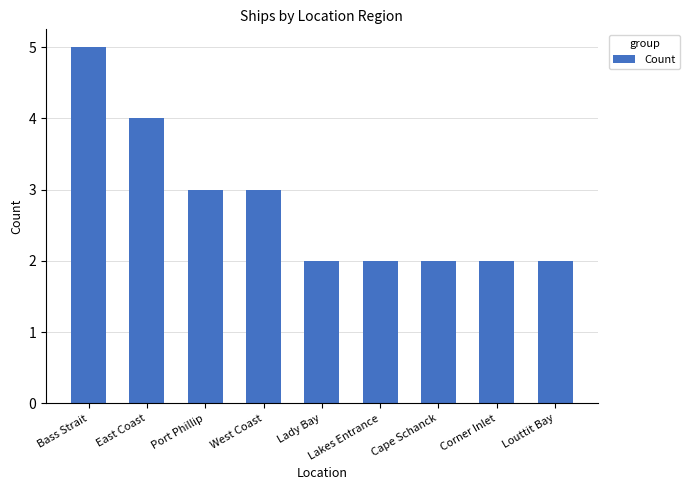

What is the ratio of the value at Bass Strait to the value at East Coast?

1.2